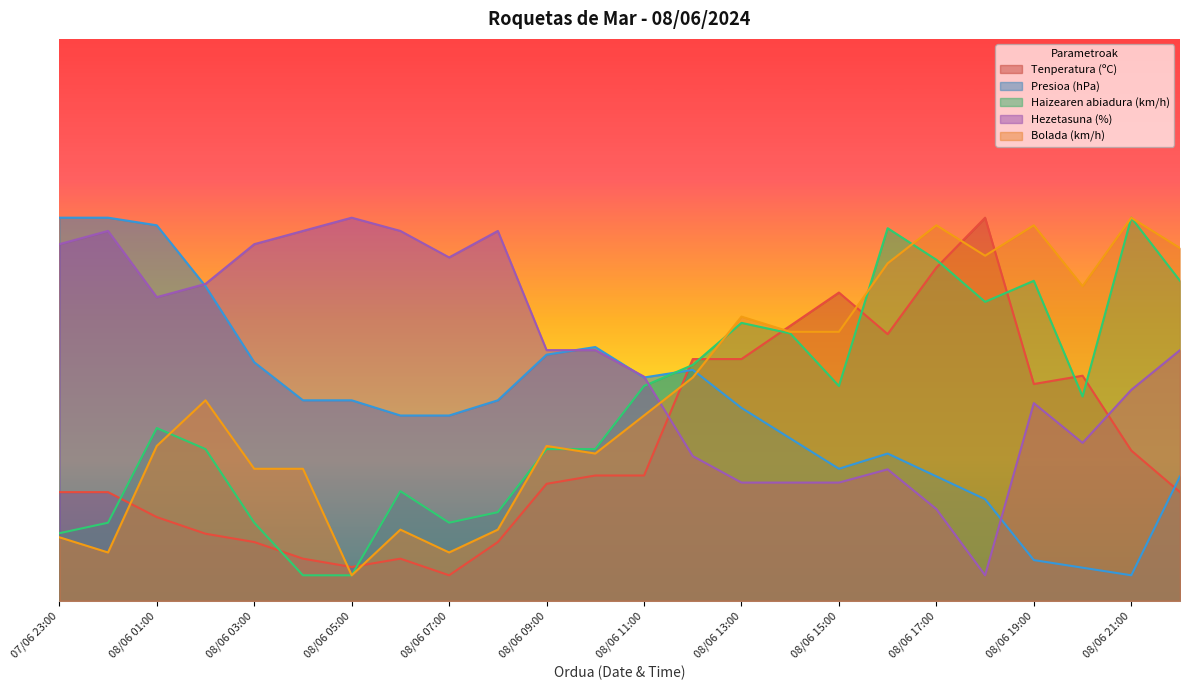

At which category is the sum across all series the highest?

08/06 17:00